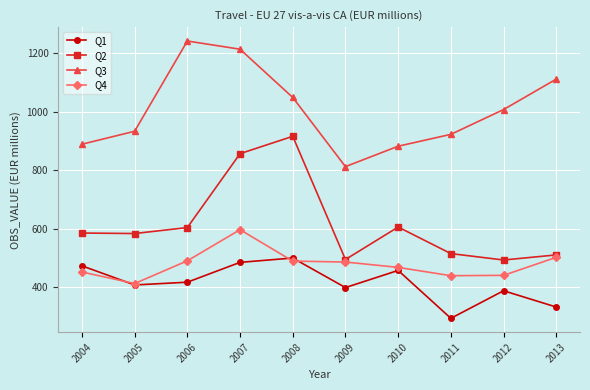

At which category does Q3 reach its first local peak?

2006